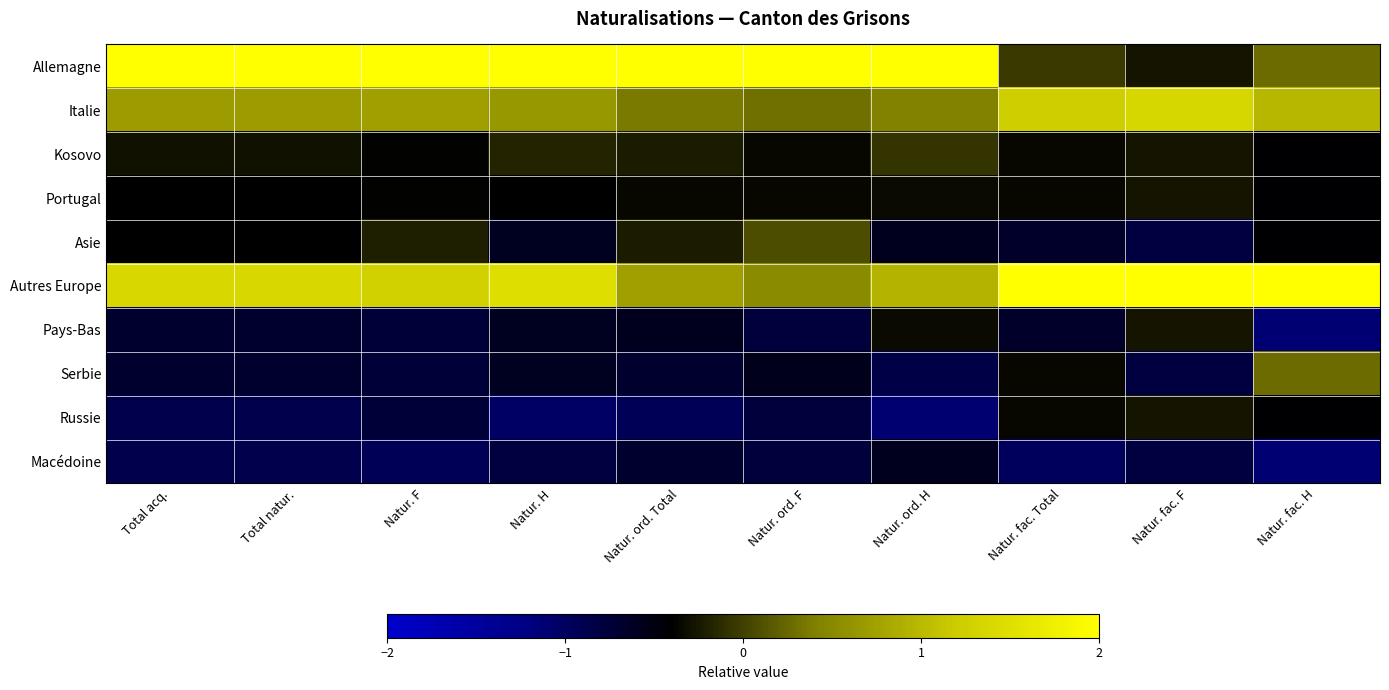

At Total natur., list the series in order from smallest to largest.

Russie, Macédoine, Pays-Bas, Serbie, Portugal, Asie, Kosovo, Italie, Autres Europe, Allemagne